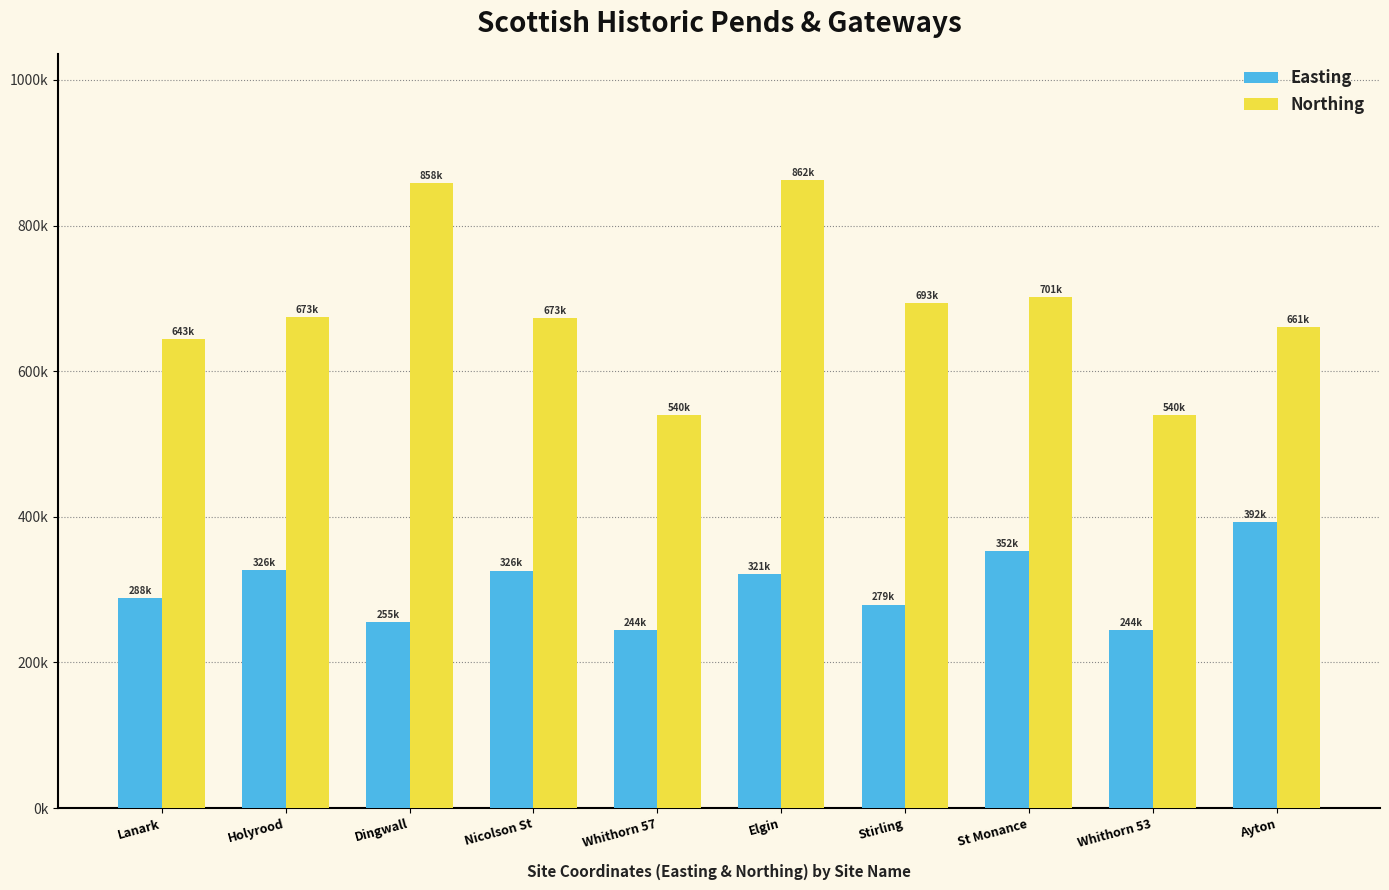

Are the bars grouped side by side (vs. stacked)?

Yes